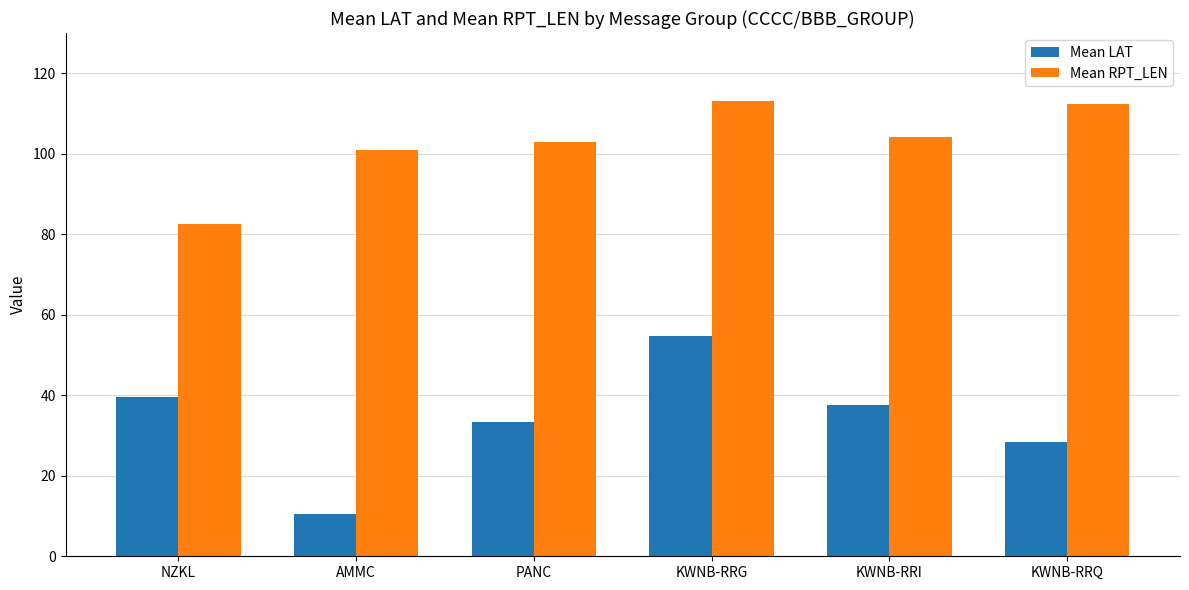

Where is Mean RPT_LEN nearest to the value 97?

AMMC